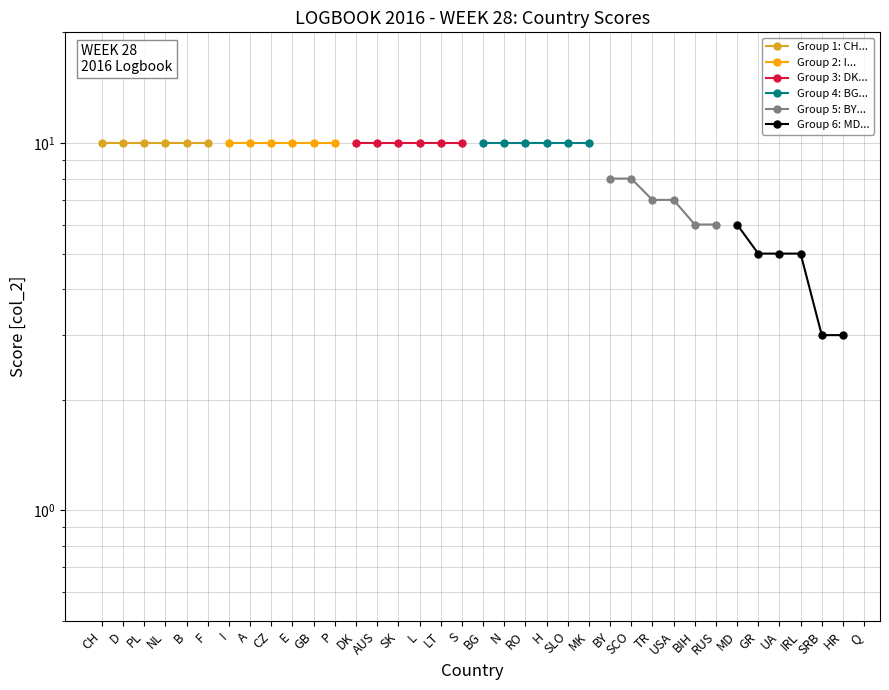

Between PL and D, which is larger?

PL